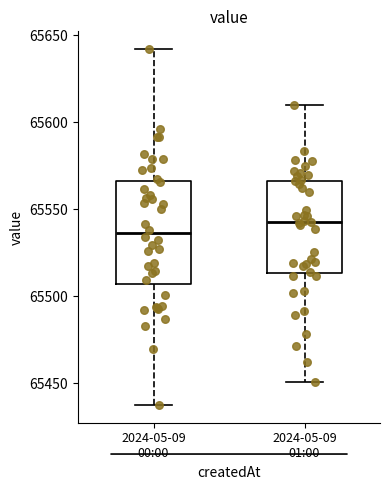

Where is the upper edge of the box for 2024-05-09 01:00 on the y-axis? The values are not printed on the chart, so give them approximately, as read against the axis.

65565